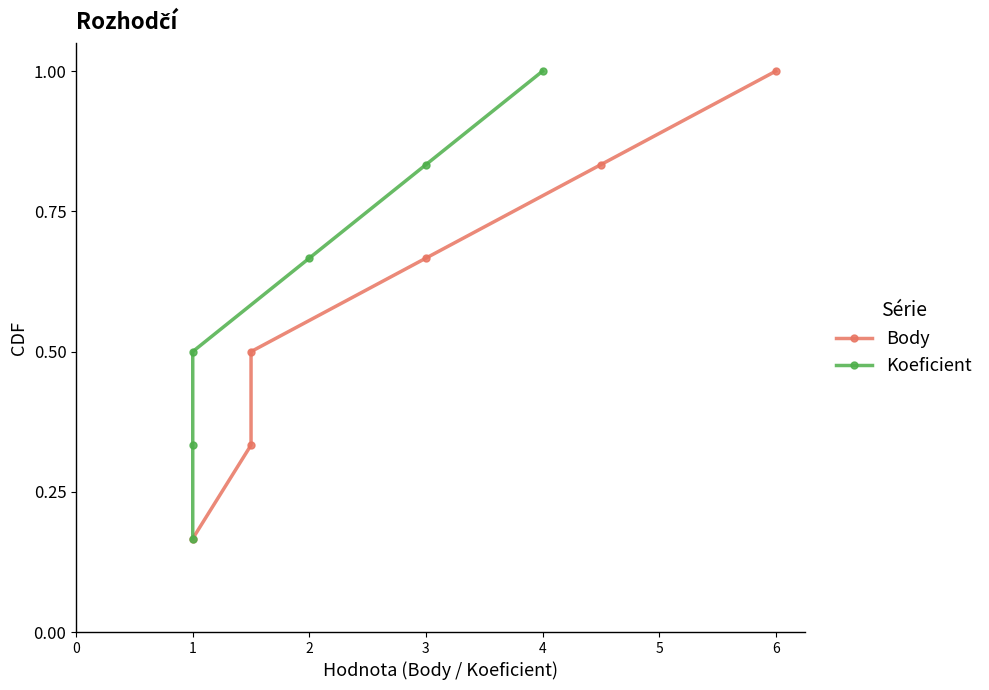

How many lines are shown in the chart?

2